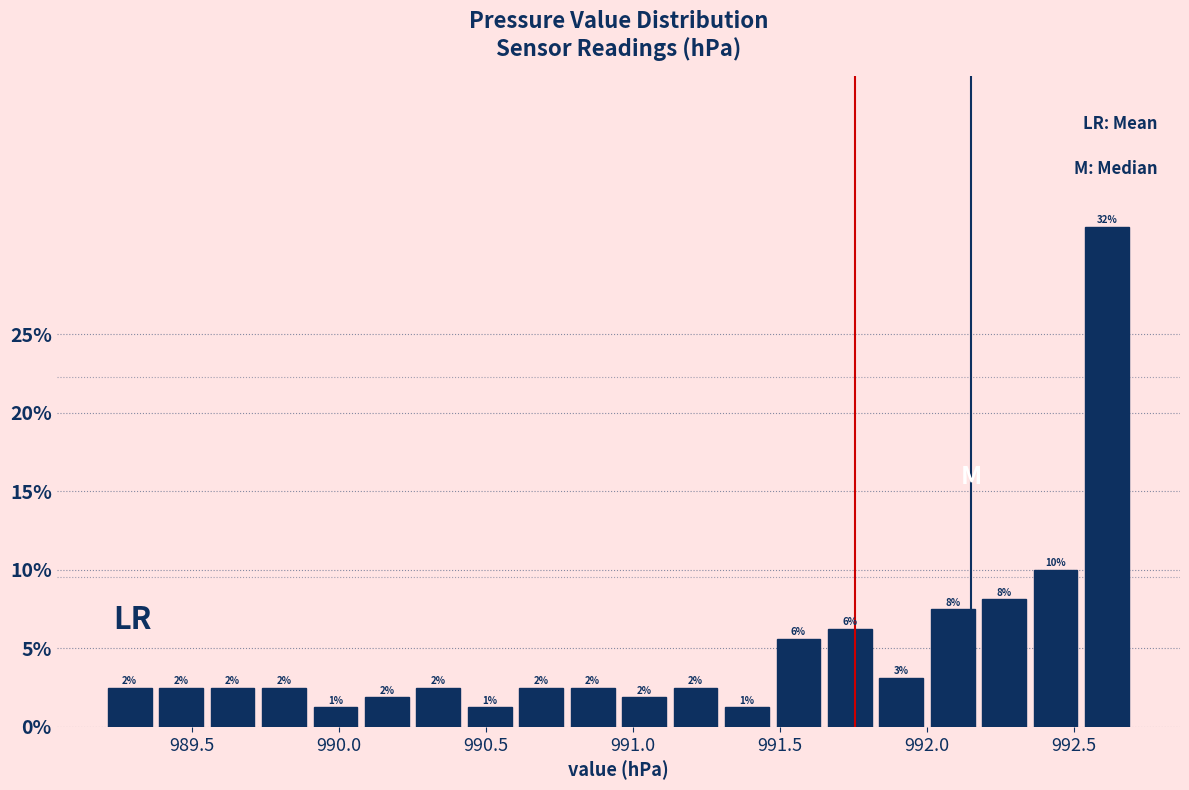

Read against the x-axis, roughly where is the centre of the tallest bar?

992.60